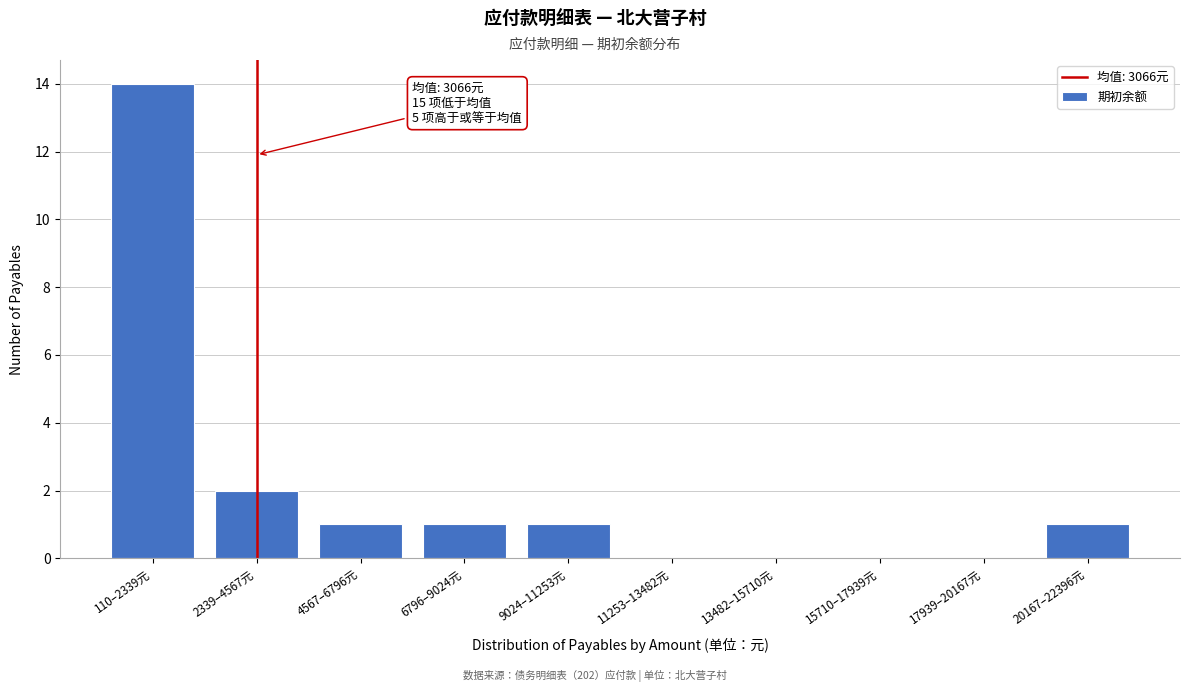

Reading right to left, list all the values displayed in this chart.

20167–22396元=1	17939–20167元=0	15710–17939元=0	13482–15710元=0	11253–13482元=0	9024–11253元=1	6796–9024元=1	4567–6796元=1	2339–4567元=2	110–2339元=14